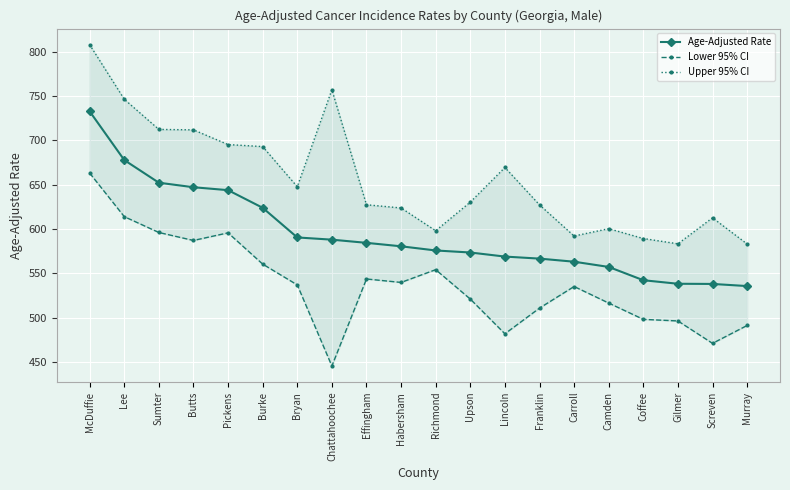

True or false: Upper 95% CI and Lower 95% CI cross at least once.

False